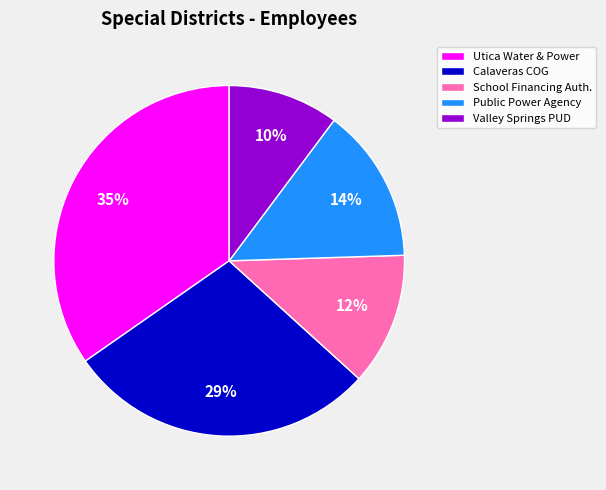

Count the number of slices in the pie.

5